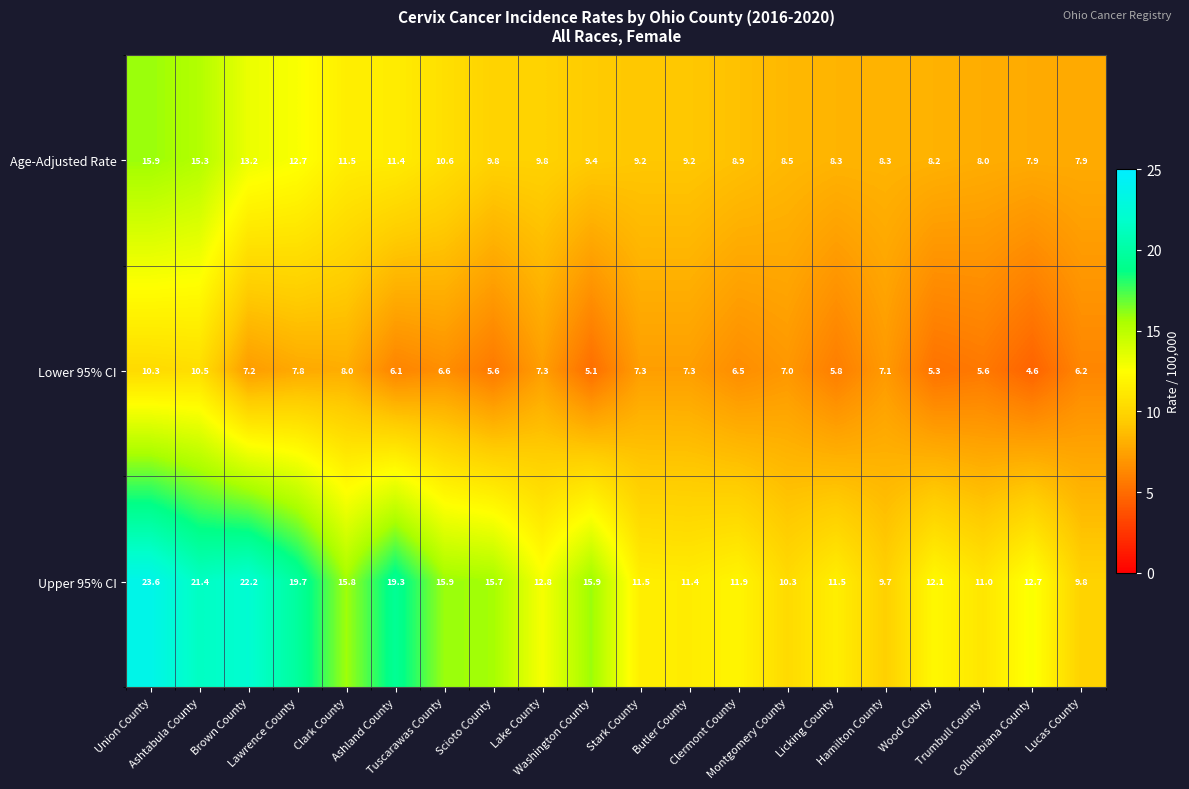

Rank the series by their average value, from highest to lowest.

Upper 95% CI, Age-Adjusted Rate, Lower 95% CI